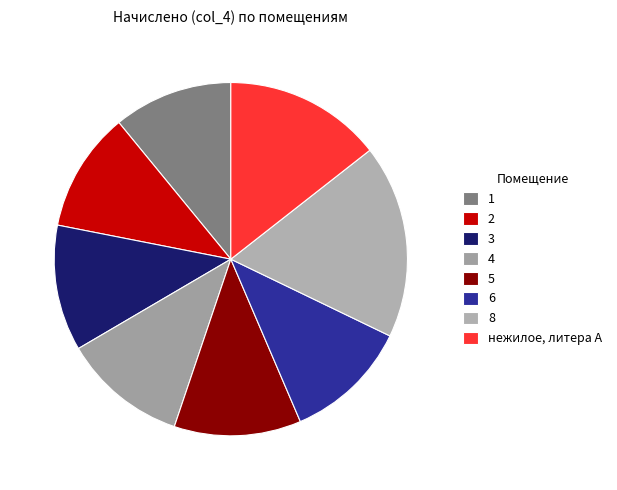

Rank the categories by value from lowest to highest.

1, 2, 4, 6, 3, 5, нежилое, литера А, 8